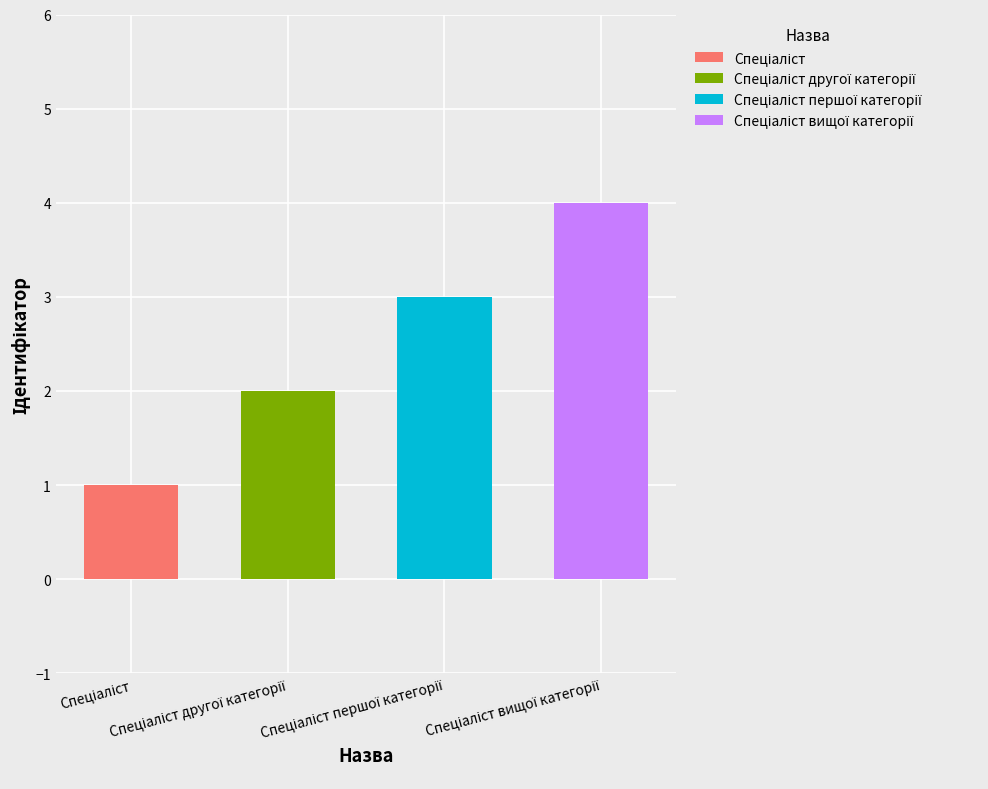

What is the approximate value at Спеціаліст вищої категорії?

4